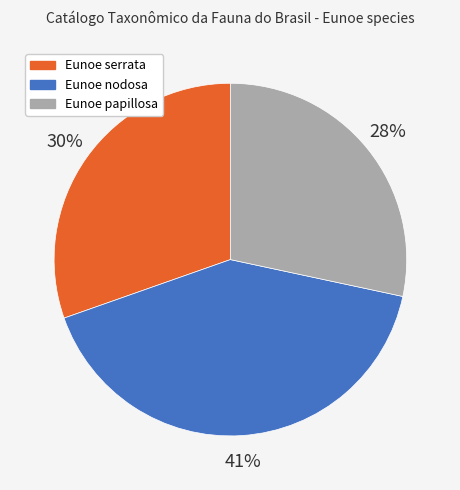

To the nearest percent, what portion does Eunoe serrata represent?

30%